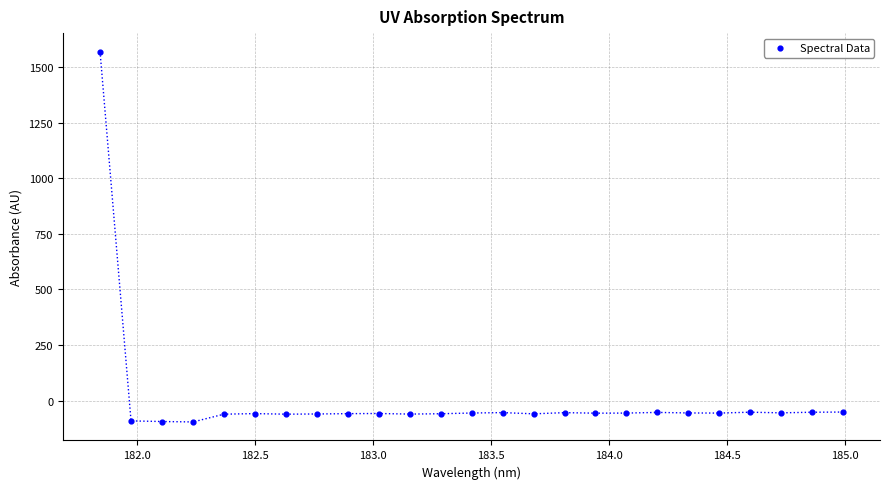

What is the range of X values (max minus min)?

3.1